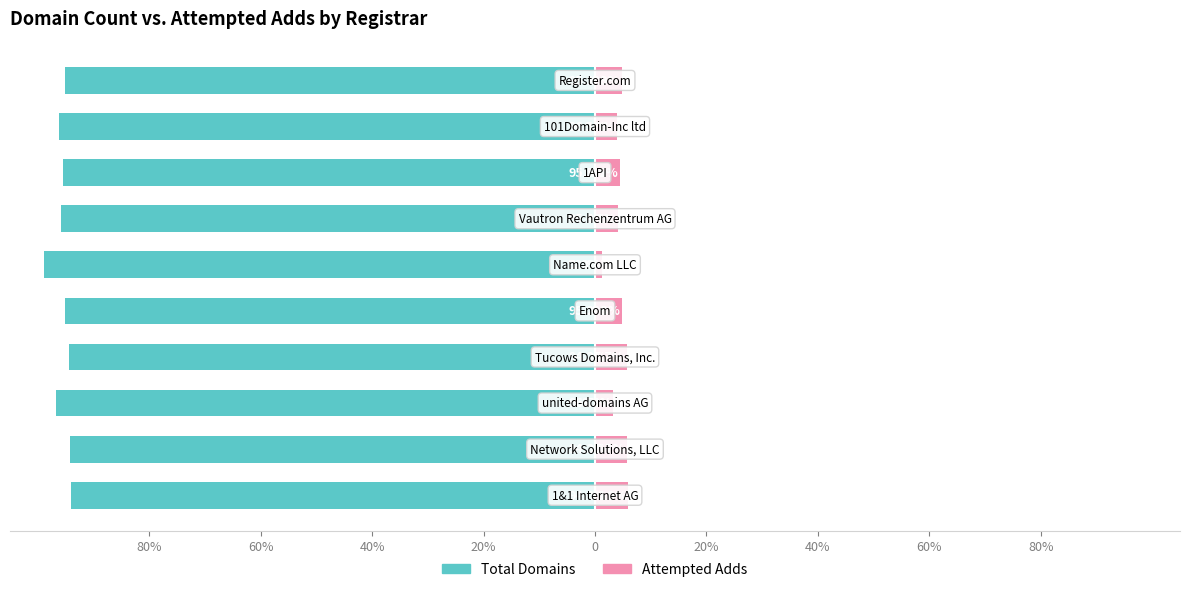

What is the lowest value of the Total Domains series?

-98.8